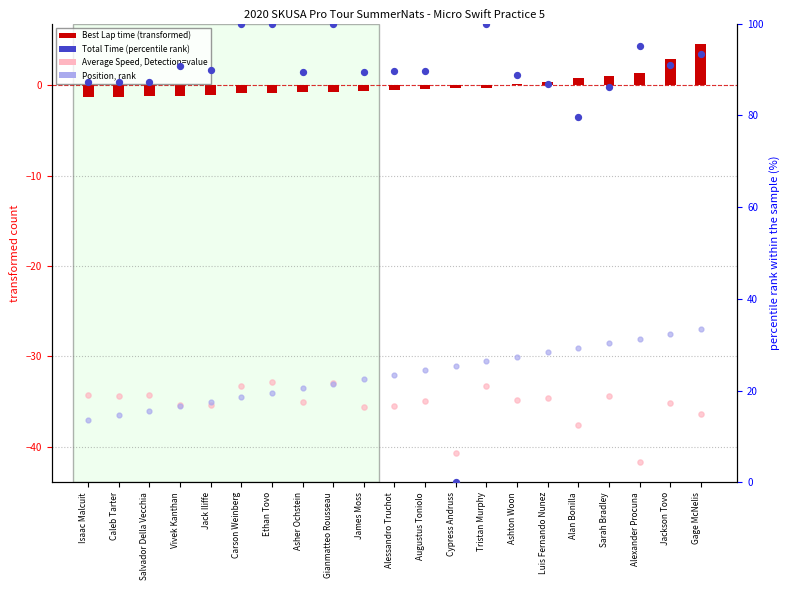

At how many categories does at least one series exceed -29?

21